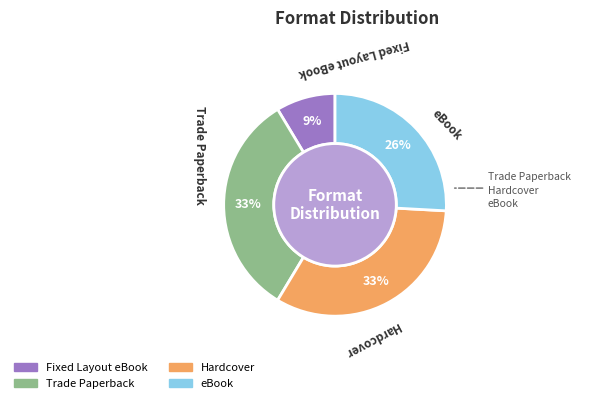

Approximately how many times larger is the value at Hardcover compared to eBook?

1.3